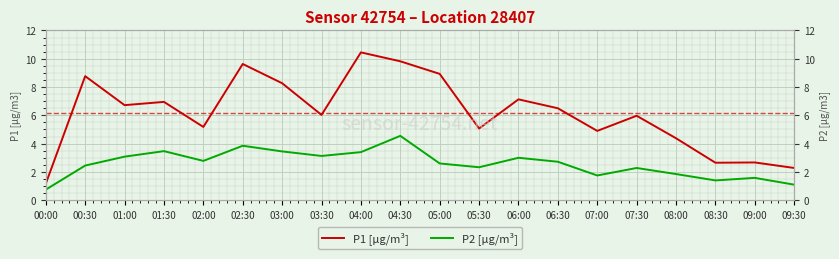

True or false: P2 [µg/m³] and P1 [µg/m³] intersect in this chart.

False